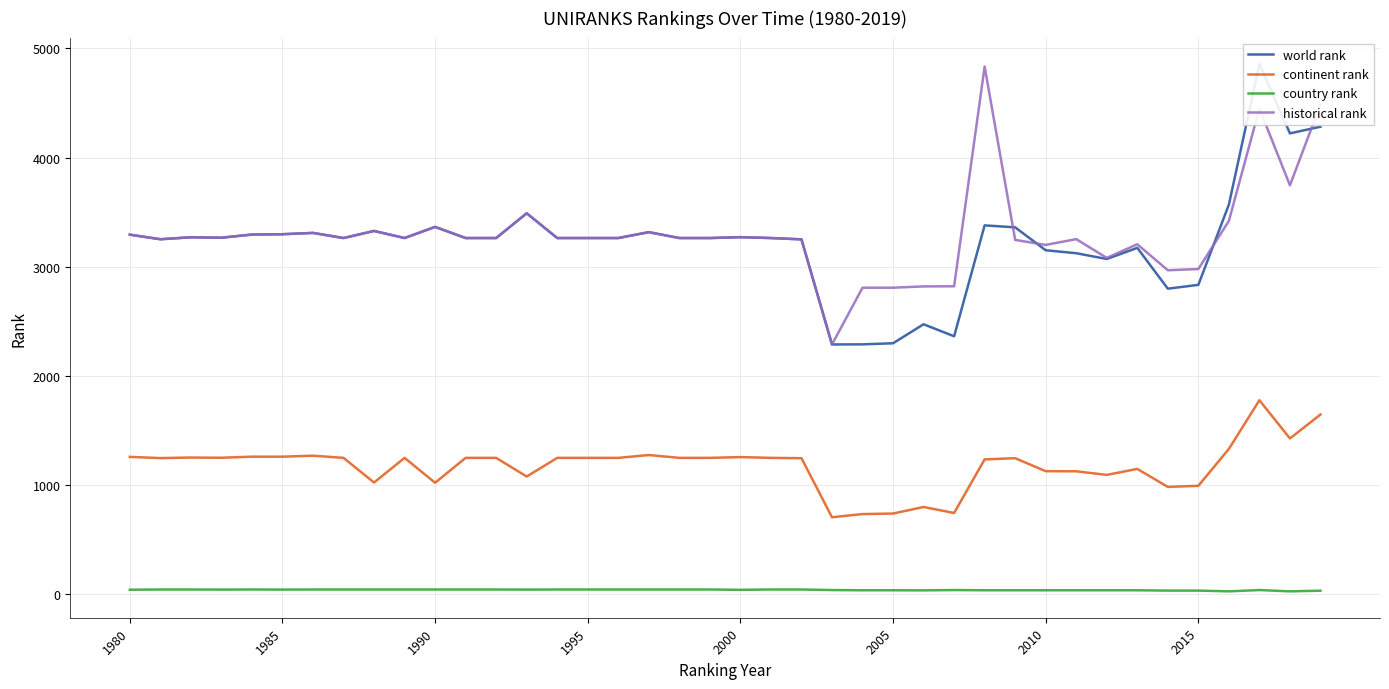

Which series has the largest range (max minus min)?

world rank